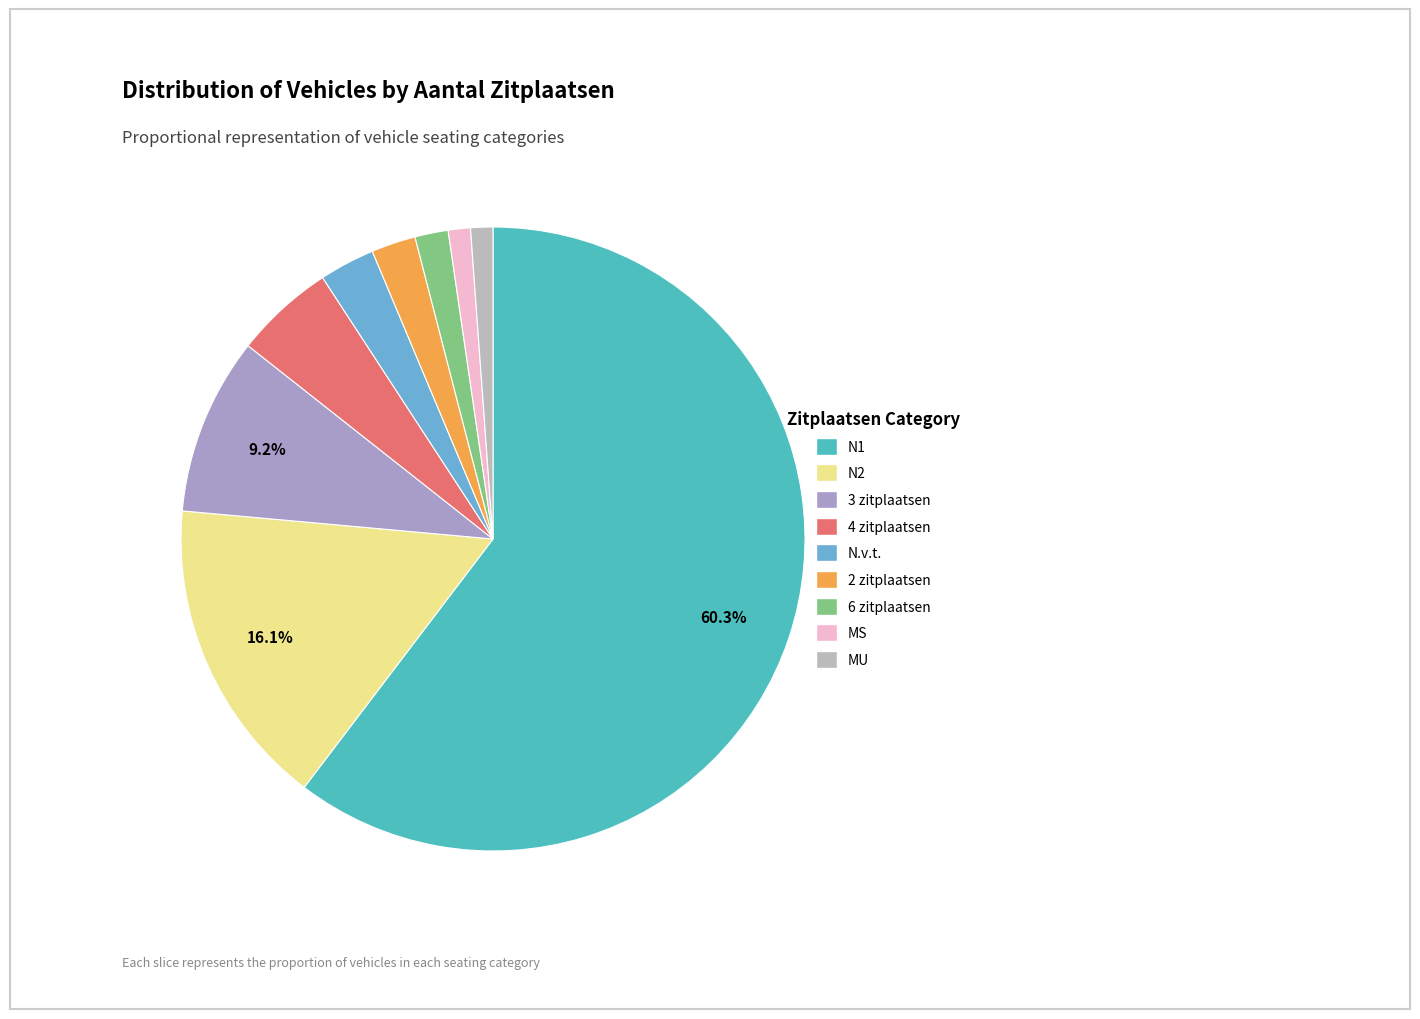

To the nearest percent, what percentage of the pie is N1?

60%